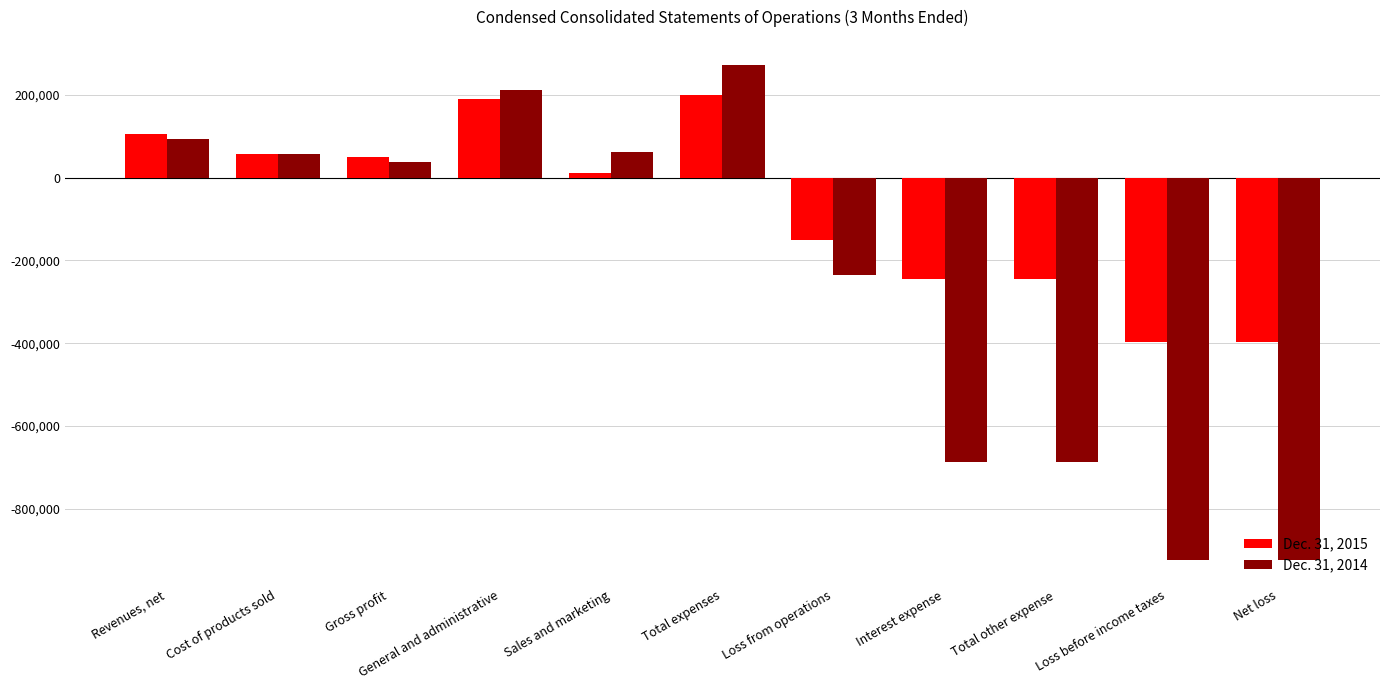

How many data points in Dec. 31, 2015 are less than 11261?

5